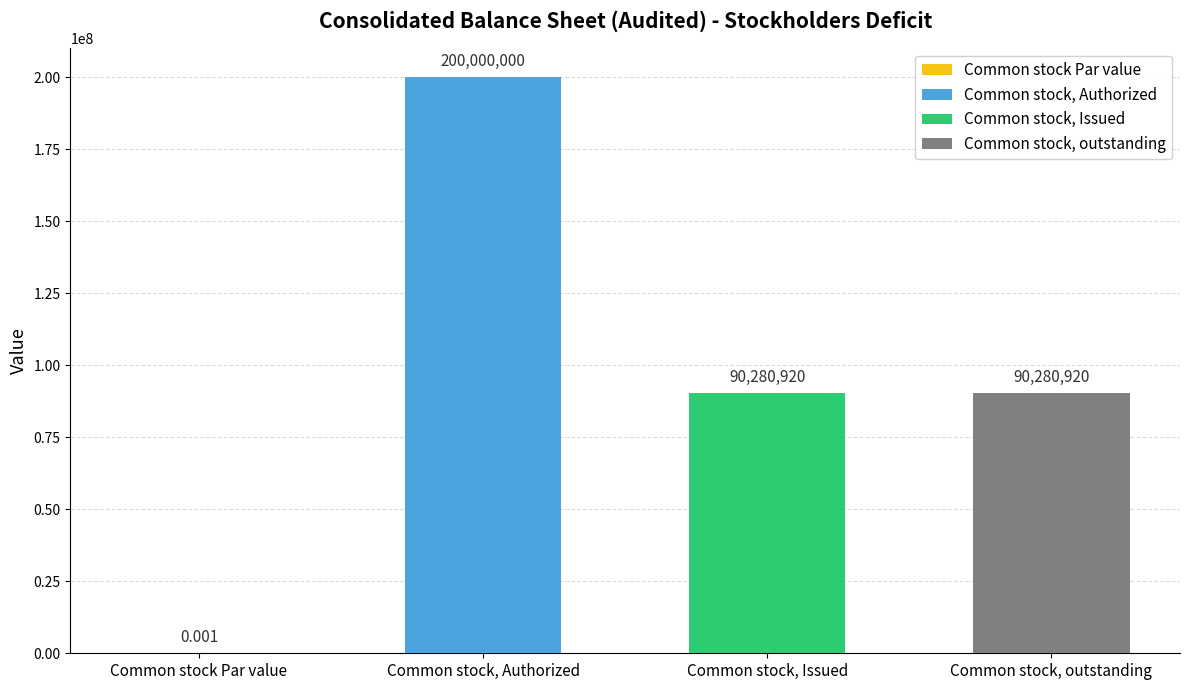

Does the chart contain stacked bars?

No